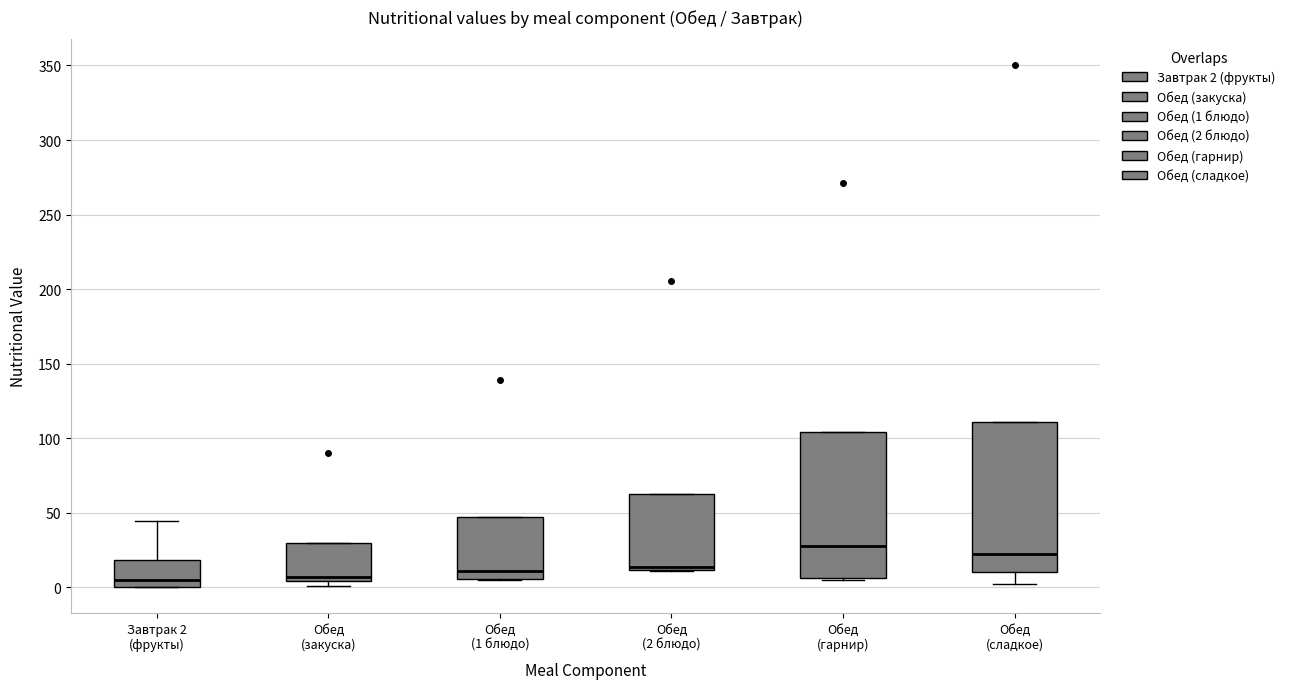

Where is the lower edge of the box for Завтрак 2 (фрукты) on the y-axis? The values are not printed on the chart, so give them approximately, as read against the axis.

0